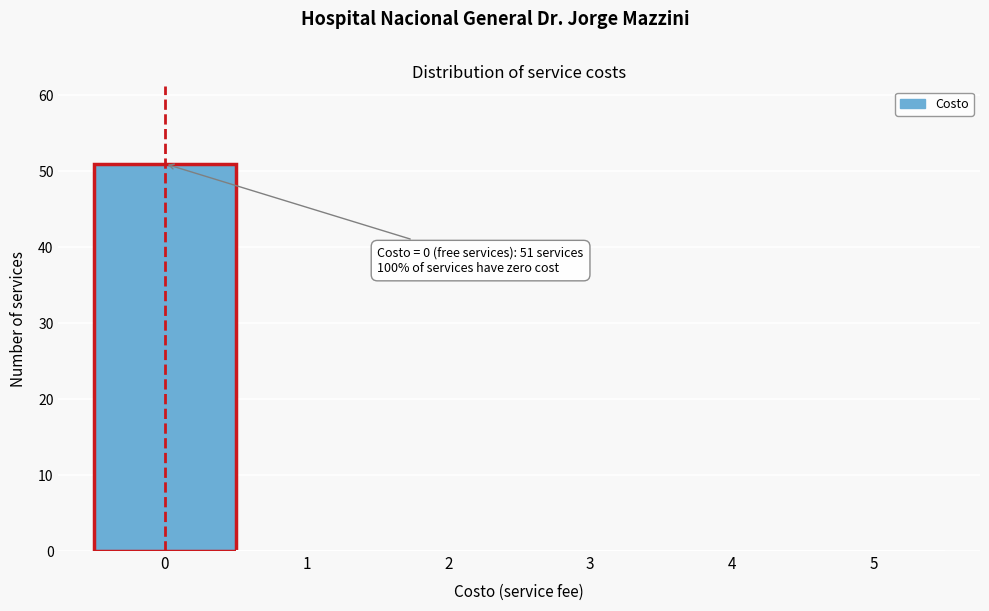

Over which range of the x-axis is the bar tallest?

-0.5 to 0.5